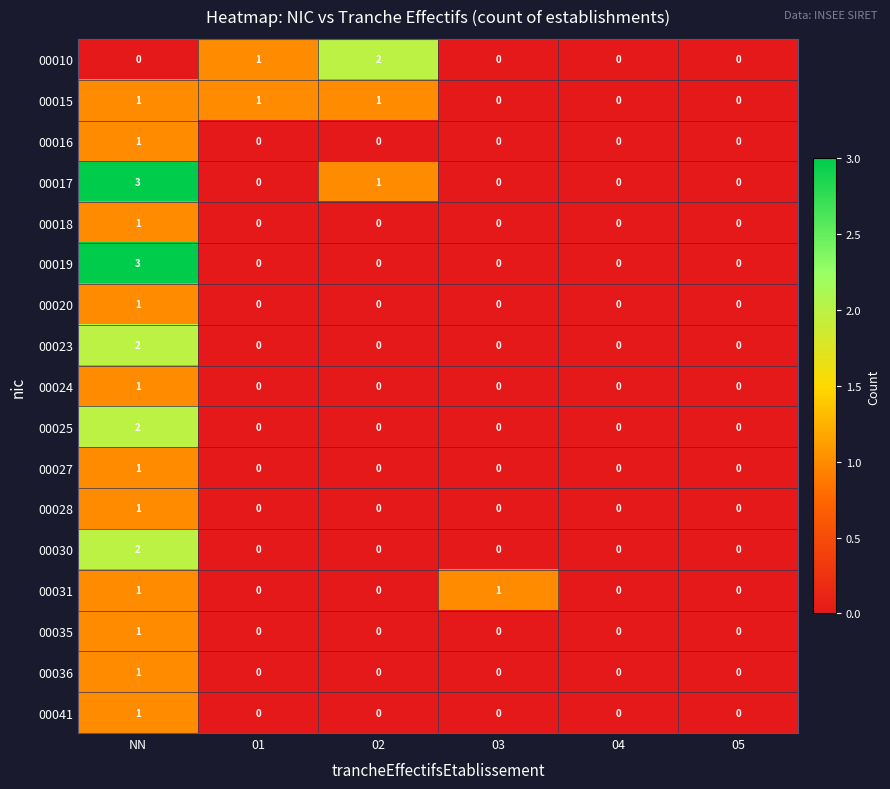

How many 00031 values are between 0 and 1?

6